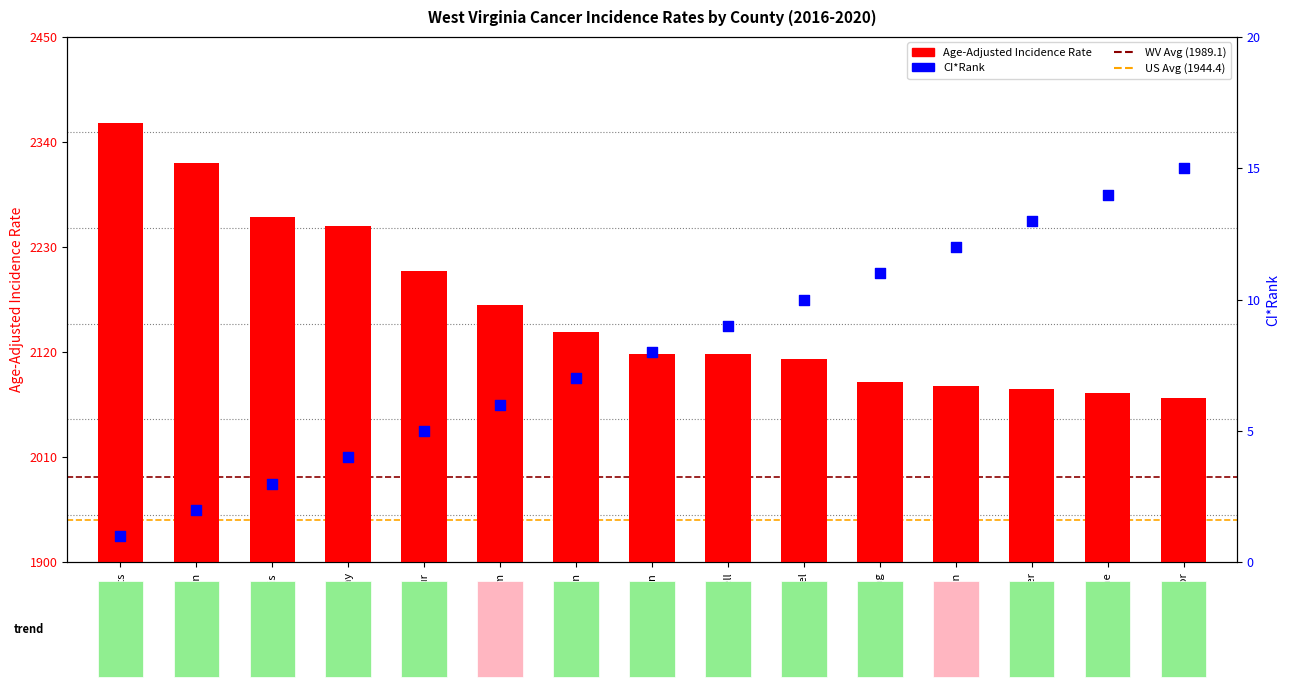

Which series has the largest total across all categories?

Age-Adjusted Rate